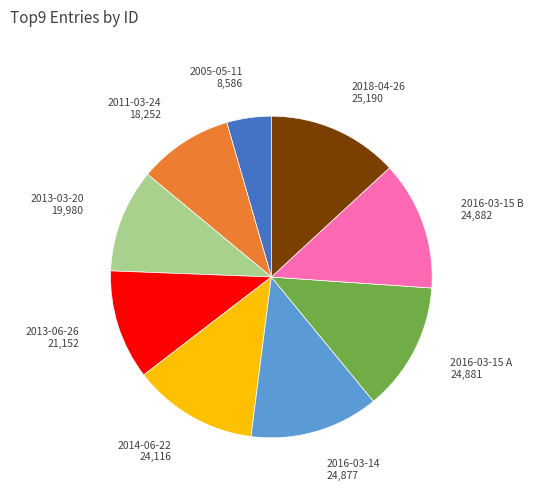

Is there a majority slice in this chart?

No